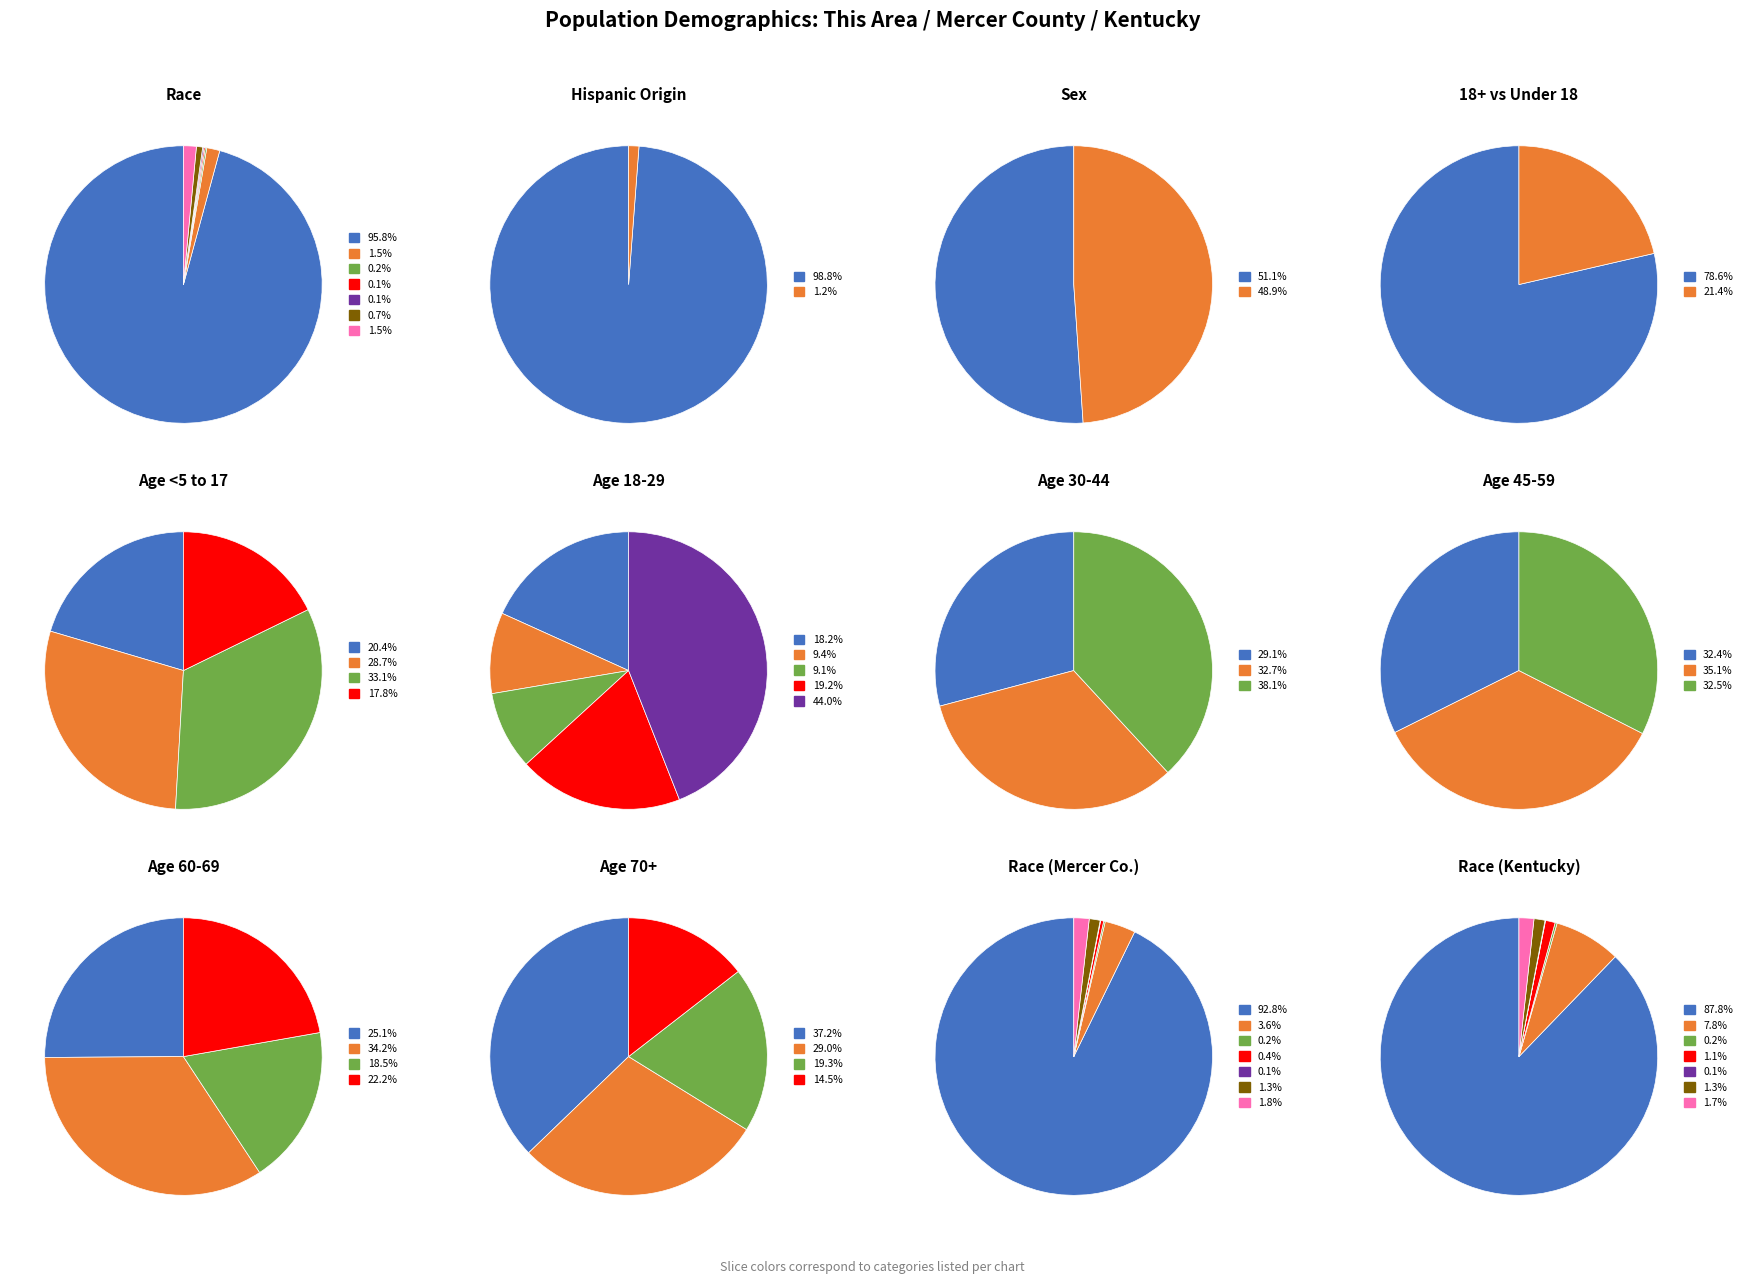

Count the number of slices in the pie.

7